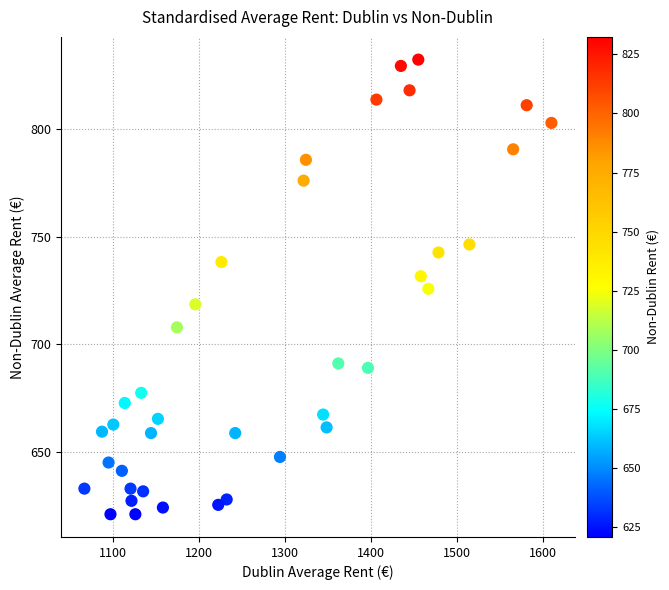

What is the range of X values (max minus min)?

542.4